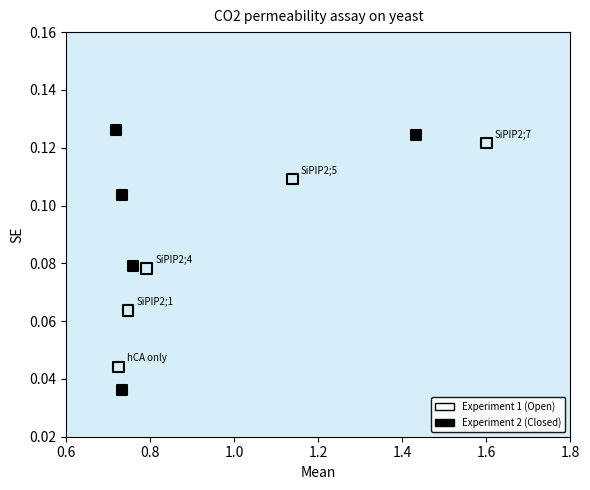

Which series contains the highest Y value?

Experiment 2 (Closed)